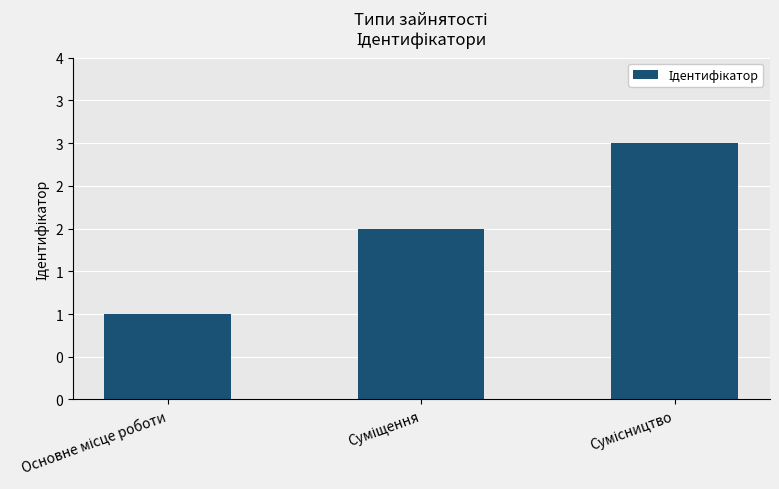

At which category does the chart reach its minimum across all series?

Основне місце роботи